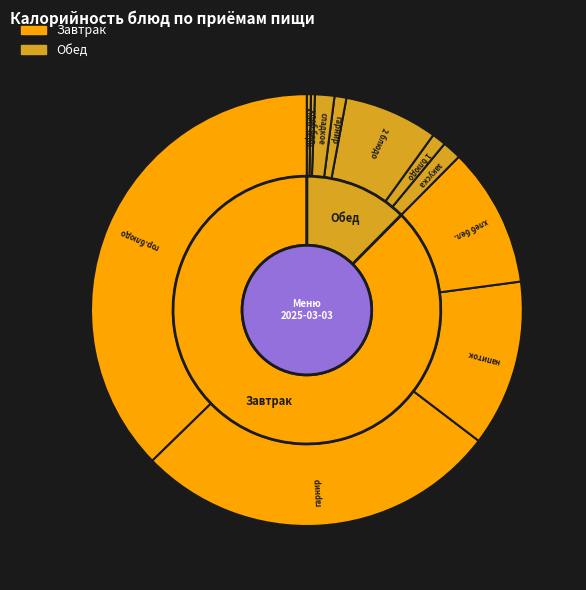

Which category has the biggest portion of the pie?

гор.блюдо